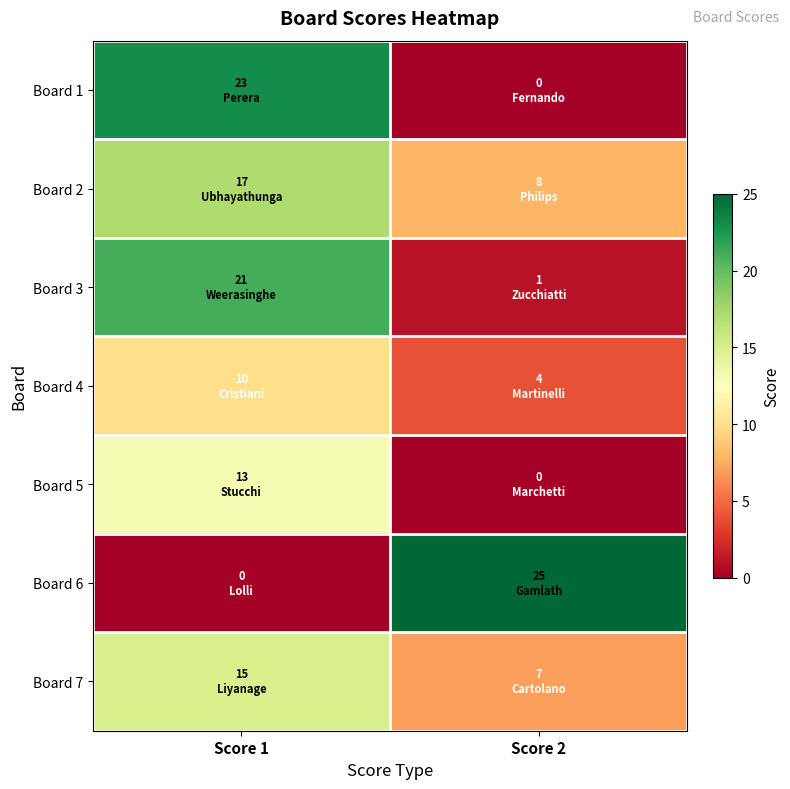

At which category is the sum across all series the highest?

Score 1